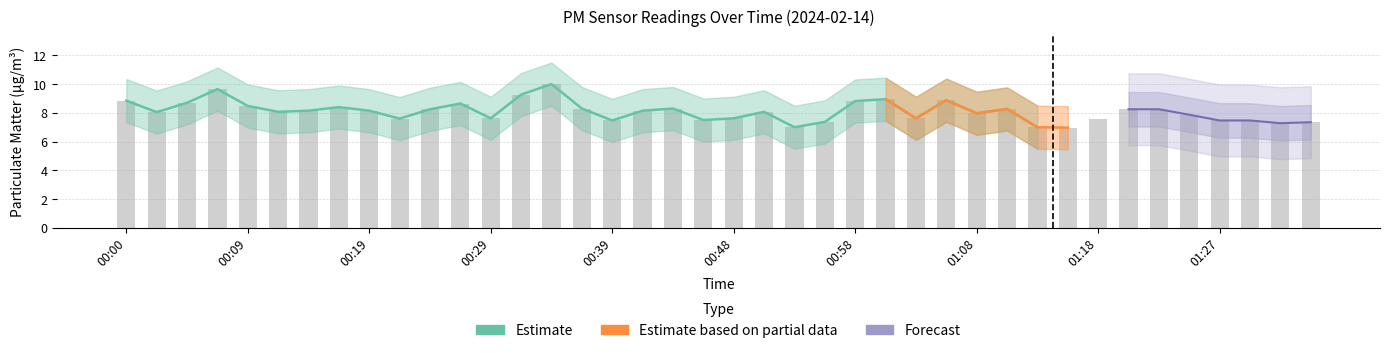

Are the bars grouped side by side (vs. stacked)?

Yes